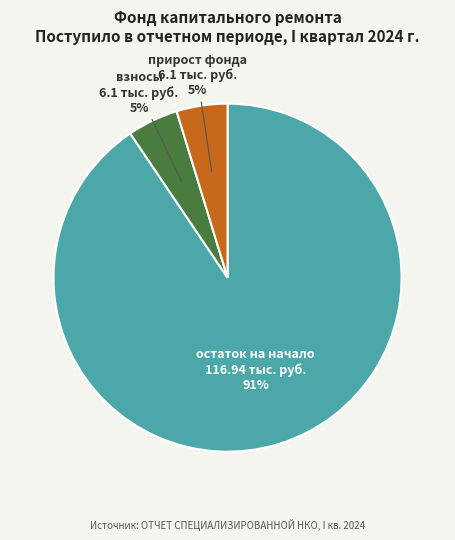

Which category has the biggest portion of the pie?

остаток на начало 116.94 тыс. руб.